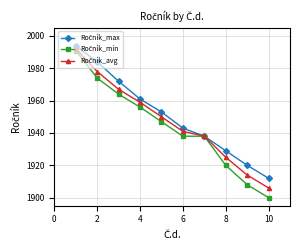

At how many categories does at least one series exceed 1927?

8